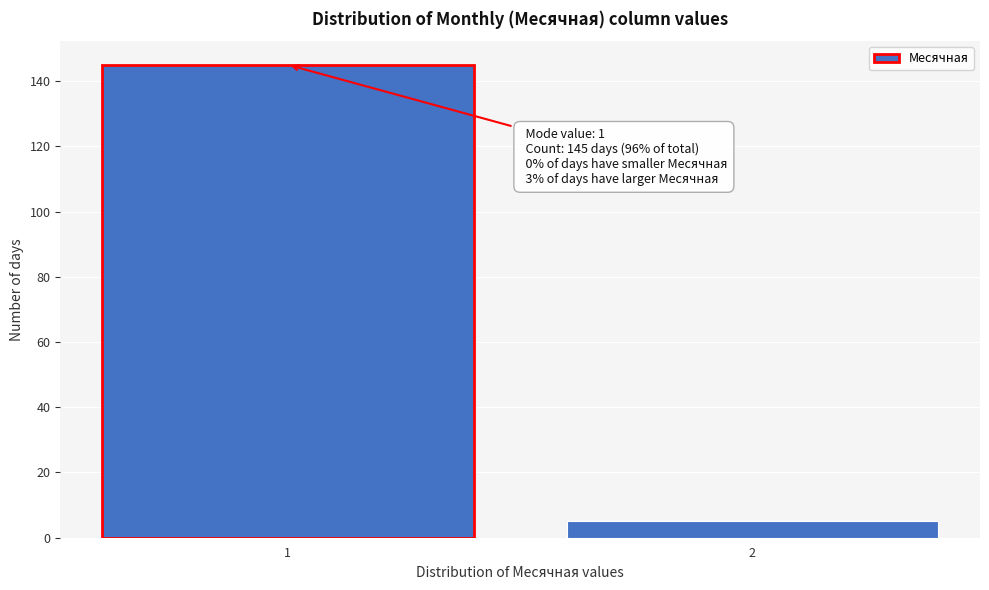

Reading left to right, what are all the values shown in this chart?

1=145	2=5